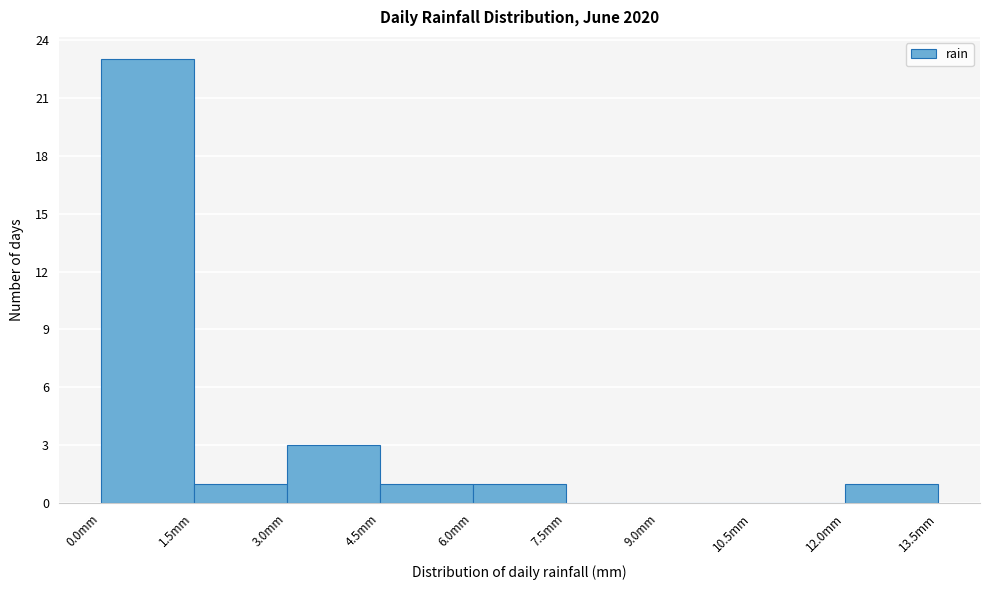

Reading left to right, transcribe this chart: for each bar, give the range it covers on the x-axis and its height. Neither the bar edges nor the heights are printed on the chart, so give them approximately, as read against the axes.

0.0 to 1.5: 23
1.5 to 3.0: 1
3.0 to 4.5: 3
4.5 to 6.0: 1
6.0 to 7.5: 1
7.5 to 9.0: 0
9.0 to 10.5: 0
10.5 to 12.0: 0
12.0 to 13.5: 1